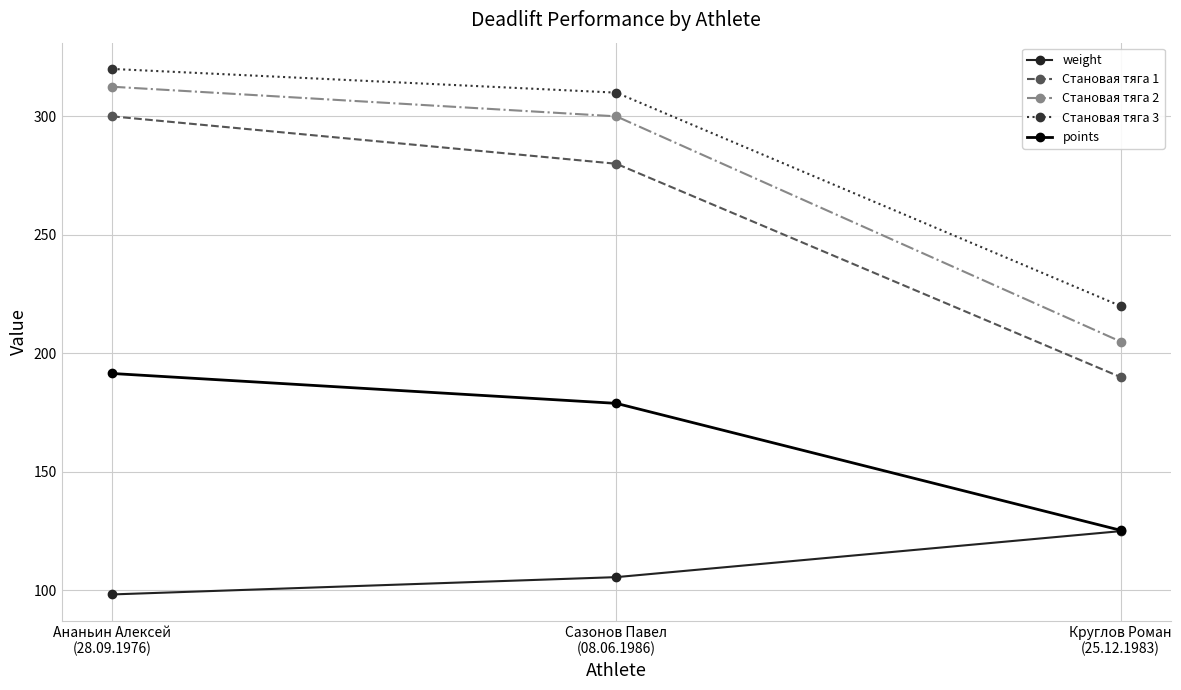

The Становая тяга 2 series shows 273.9 at Круглов Роман
(25.12.1983). True or false?

False